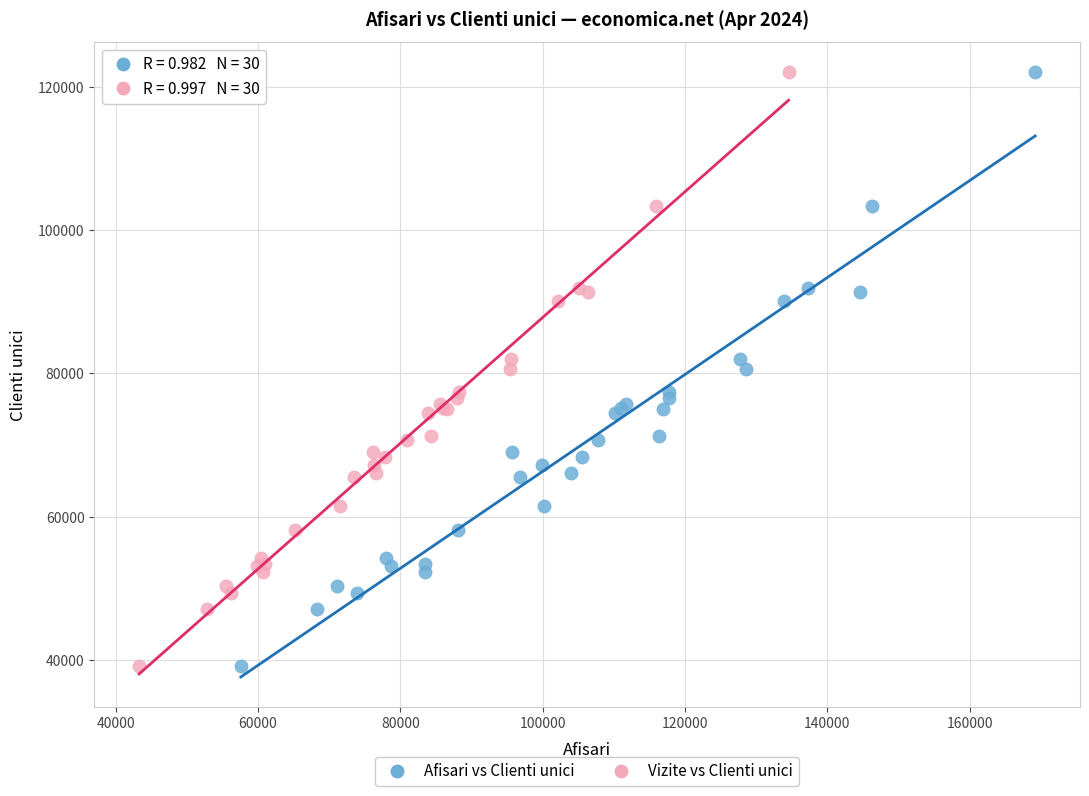

What are all the series names shown in the legend?

Afisari vs Clienti unici, Vizite vs Clienti unici